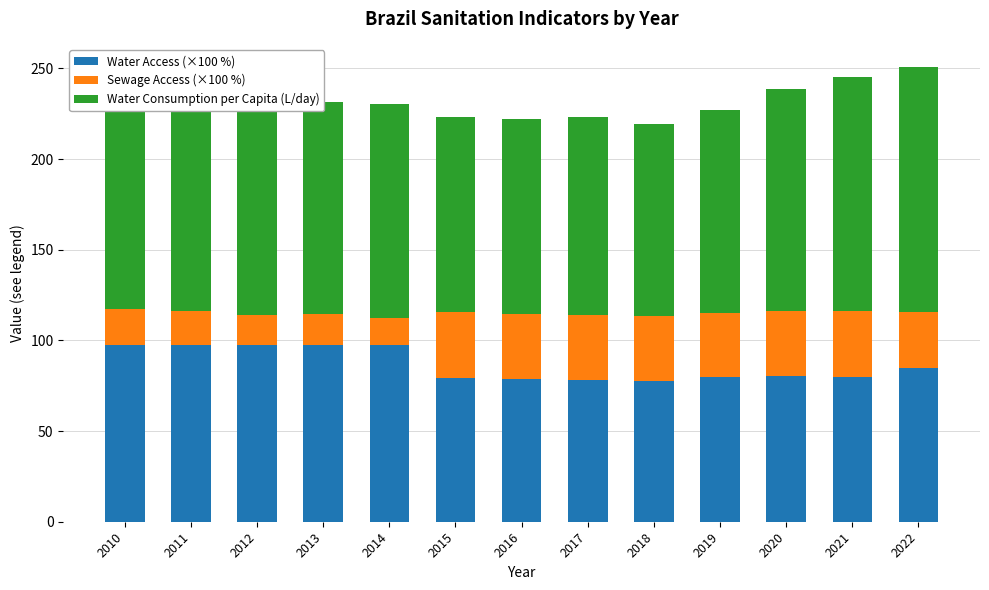

The value of Water Access (×100 %) at 2019 is 79.7. True or false?

True